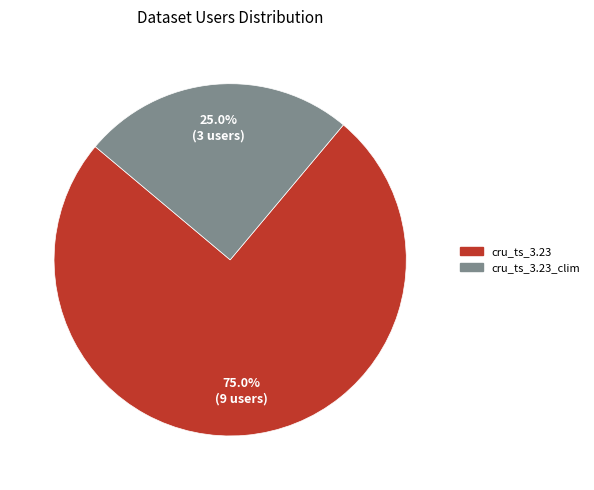

Is there any slice that represents more than half of the pie?

Yes